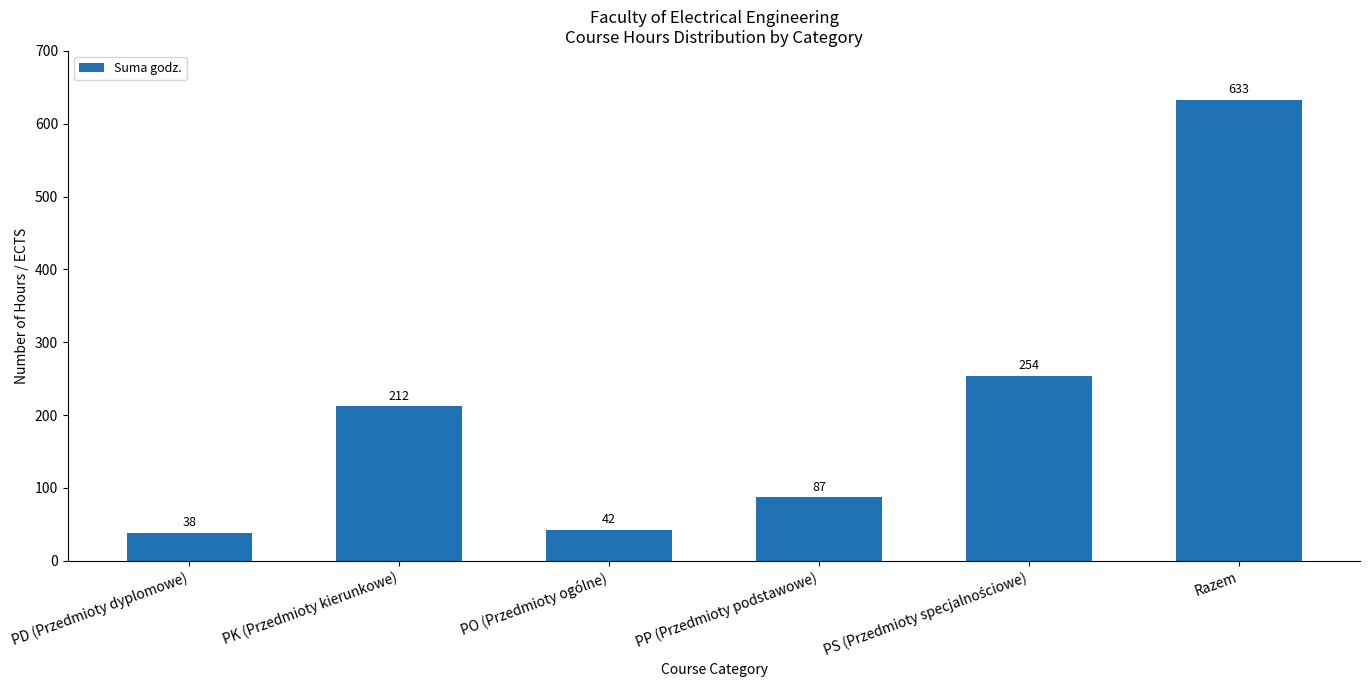

Reading right to left, list all the values displayed in this chart.

633	254	87	42	212	38